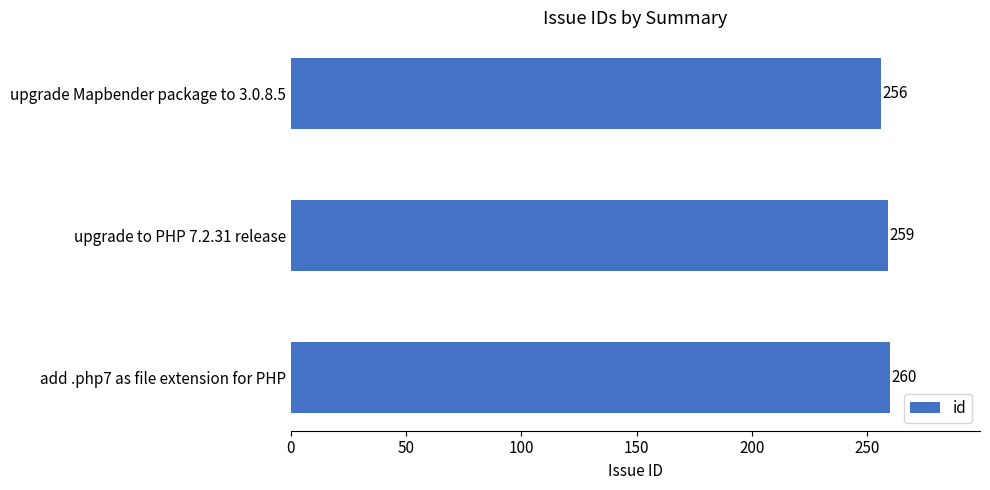

Rank the categories by value from lowest to highest.

upgrade Mapbender package to 3.0.8.5, upgrade to PHP 7.2.31 release, add .php7 as file extension for PHP